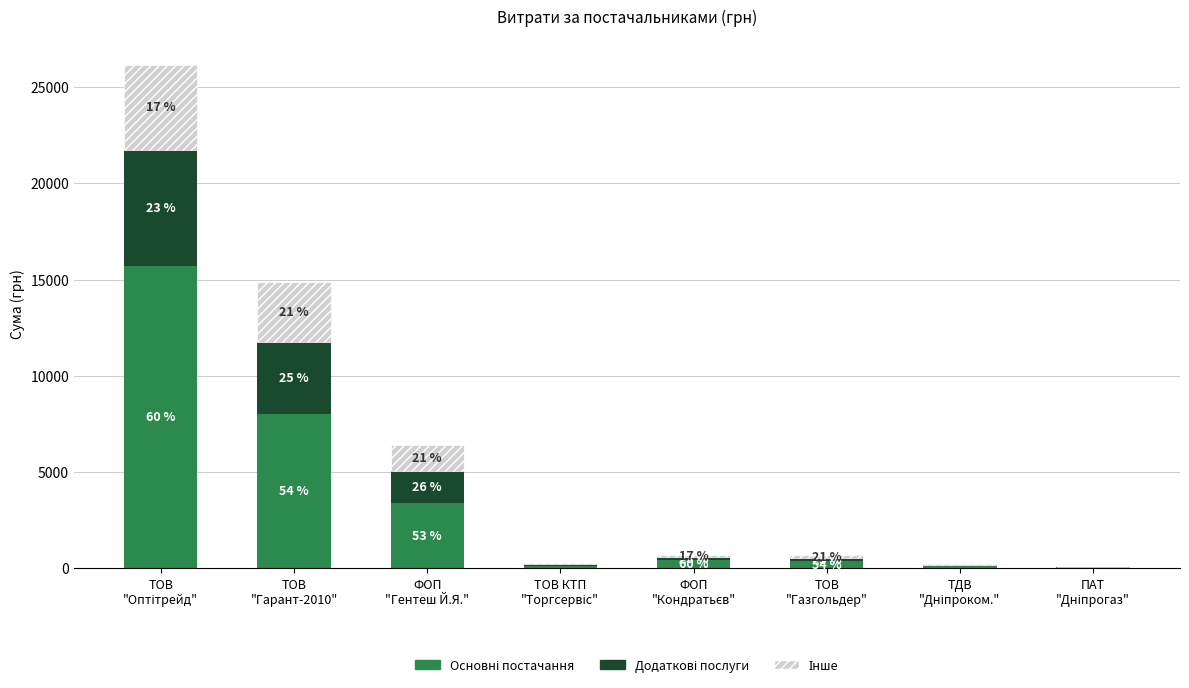

What is the value of the Основні постачання bar at the 6th from the left?

361.8